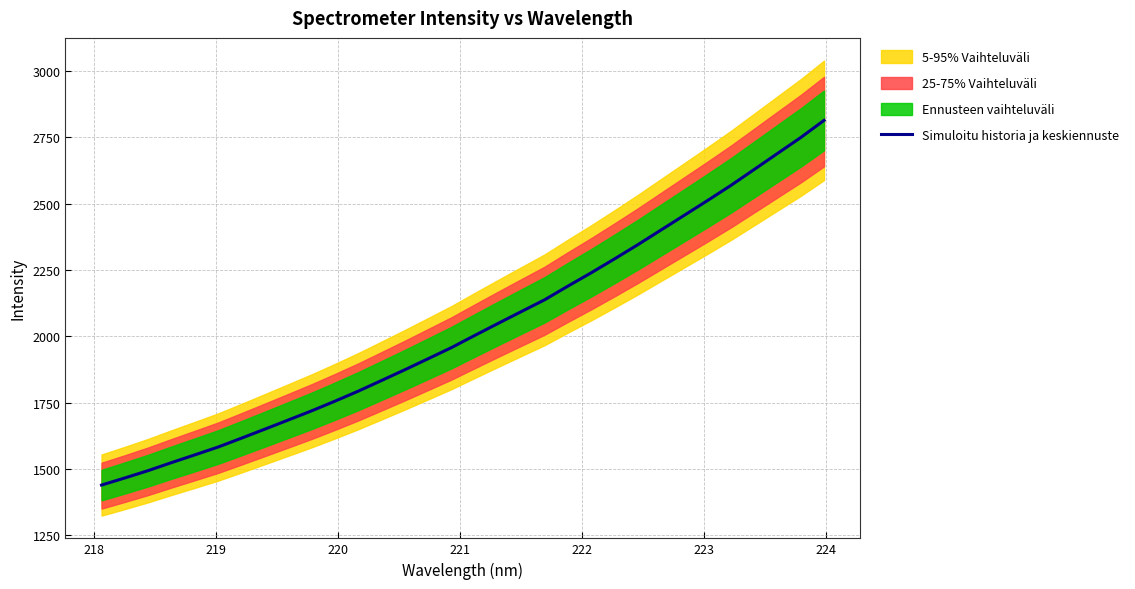

What is the highest value of the Simuloitu historia ja keskiennuste series?

2813.9